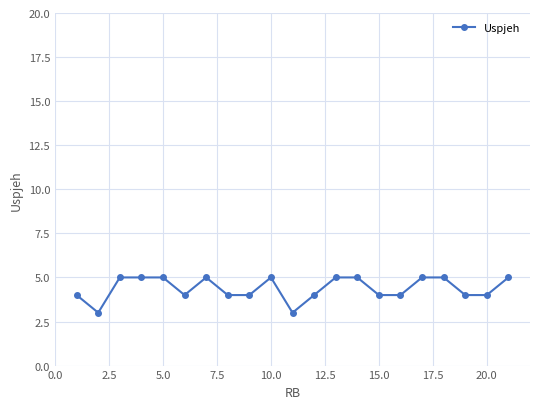

Count the values in the range 4 to 5.

19